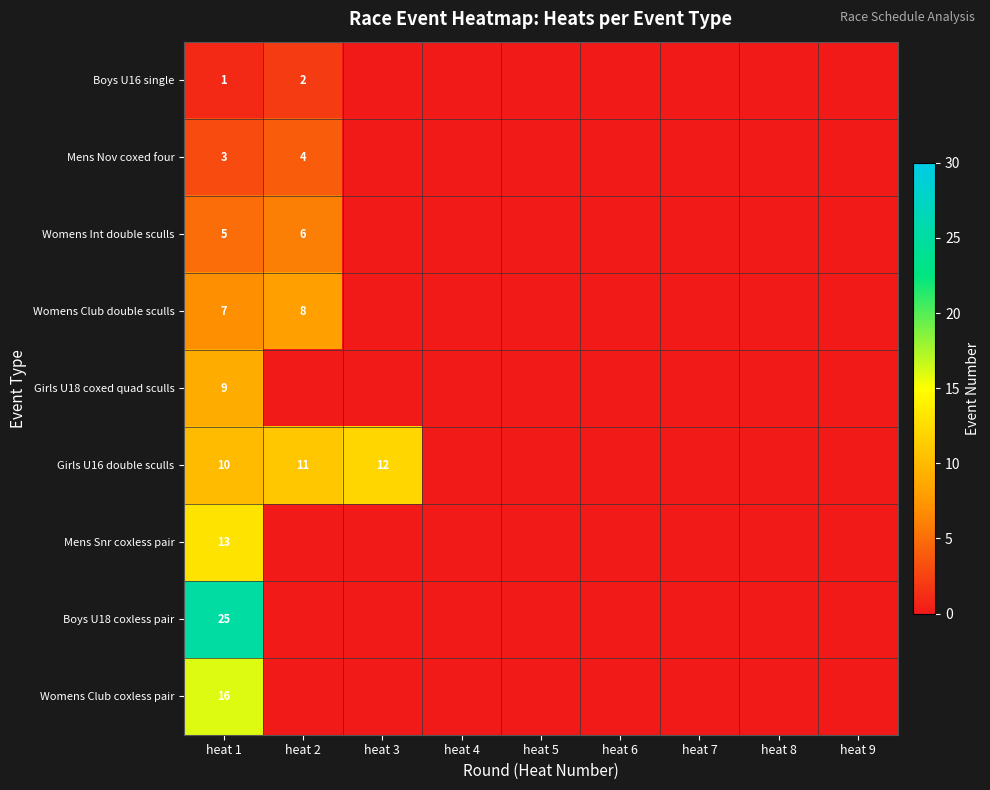

Which category has the highest value across all series?

heat 1